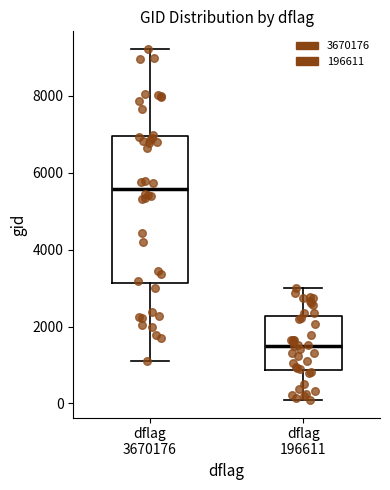

Where does the lower whisker of the box for dflag 196611 end on the y-axis? The values are not printed on the chart, so give them approximately, as read against the axis.

0